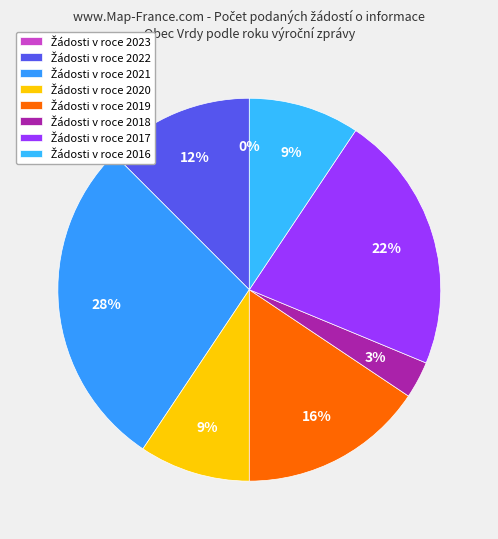

Which category has the biggest portion of the pie?

2021